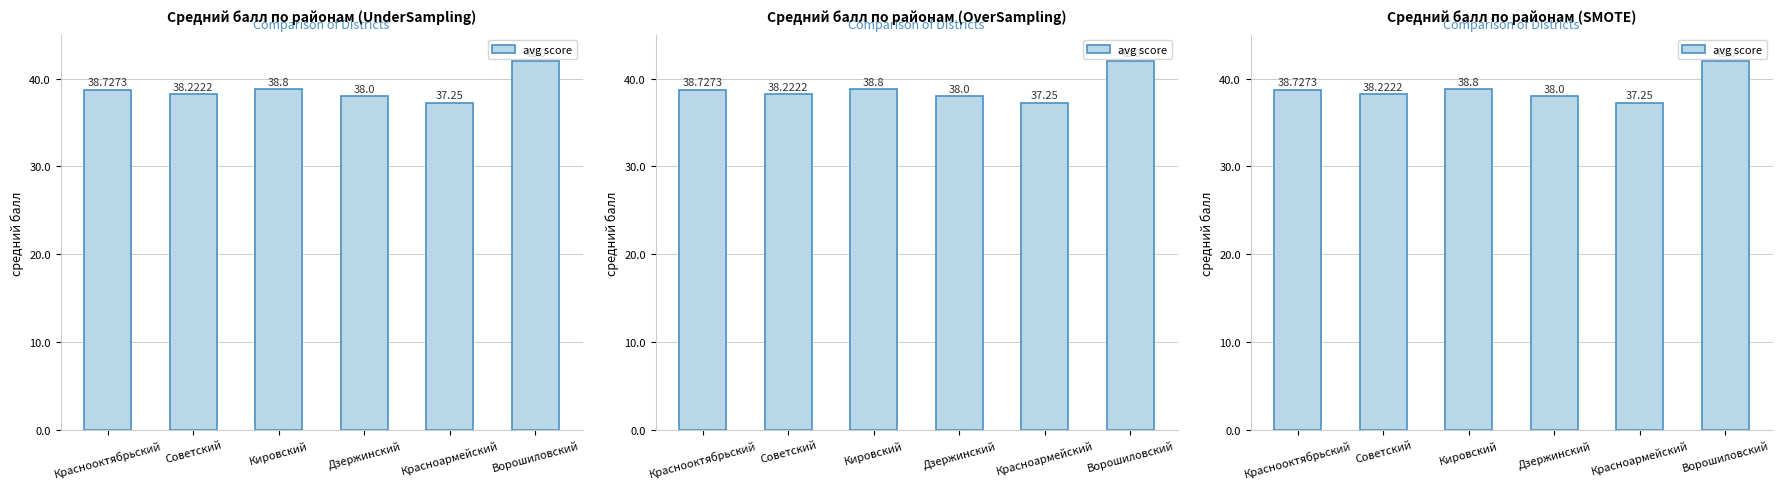

At which category does the chart reach its peak across all series?

Ворошиловский